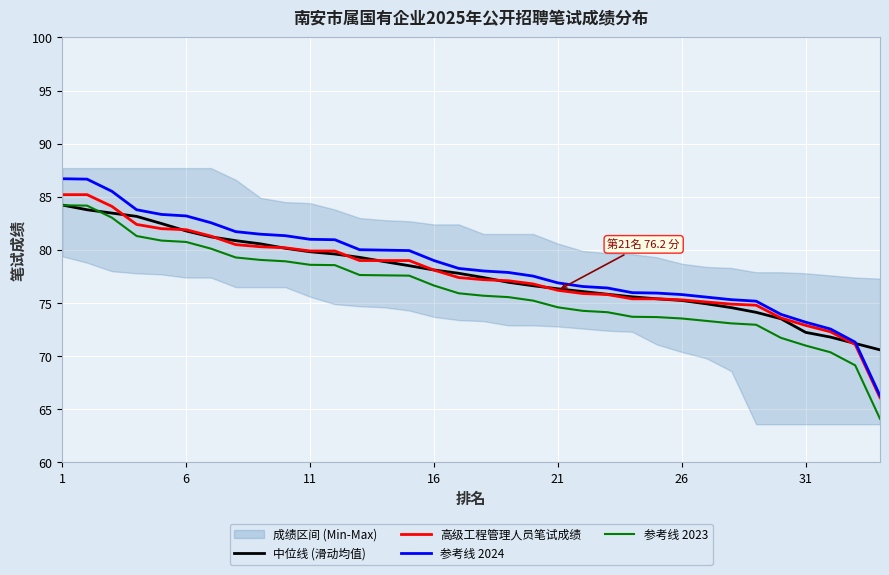

Where does the 参考线 2023 series first go above 75?

1